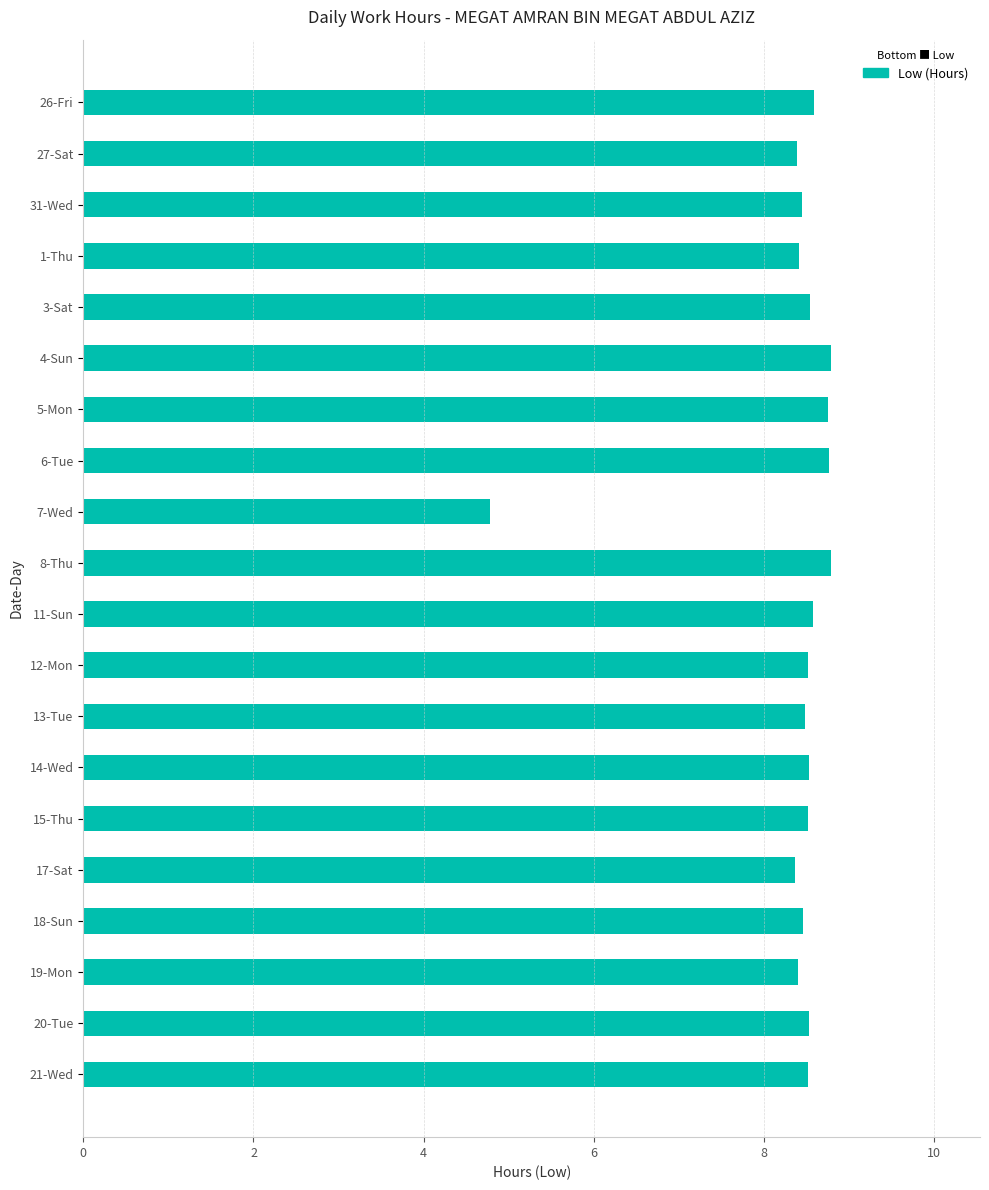

What is the label of the 8th bar from the top?

6-Tue